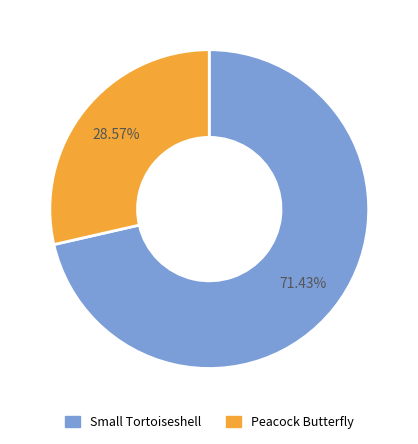

Which category has the biggest portion of the pie?

Small Tortoiseshell